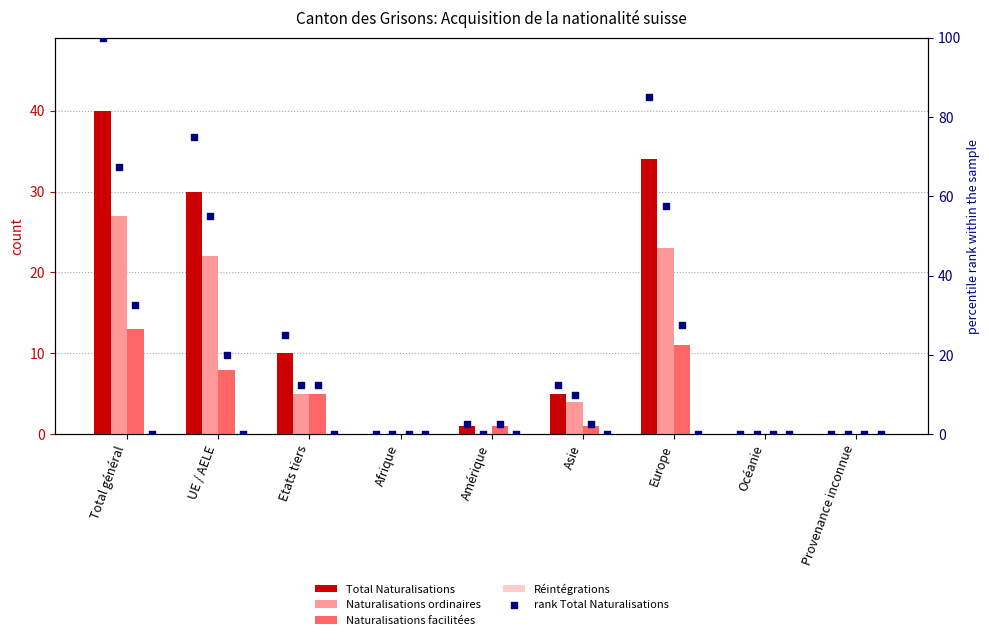

What are all the series names shown in the legend?

Total Naturalisations, Naturalisations ordinaires, Naturalisations facilitées, Réintégrations, rank Total Naturalisations